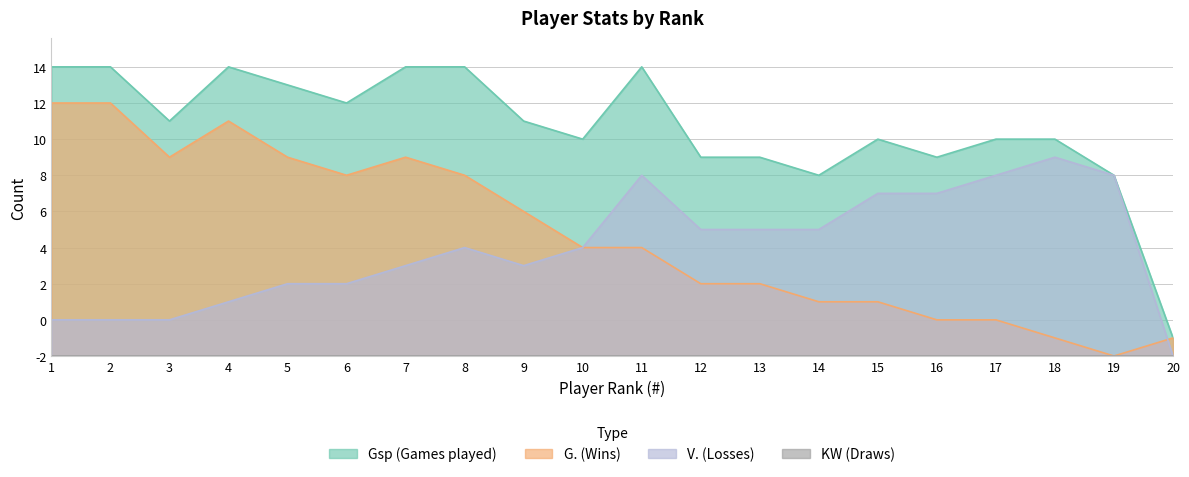

Which has a higher value, 10 or 18?

10